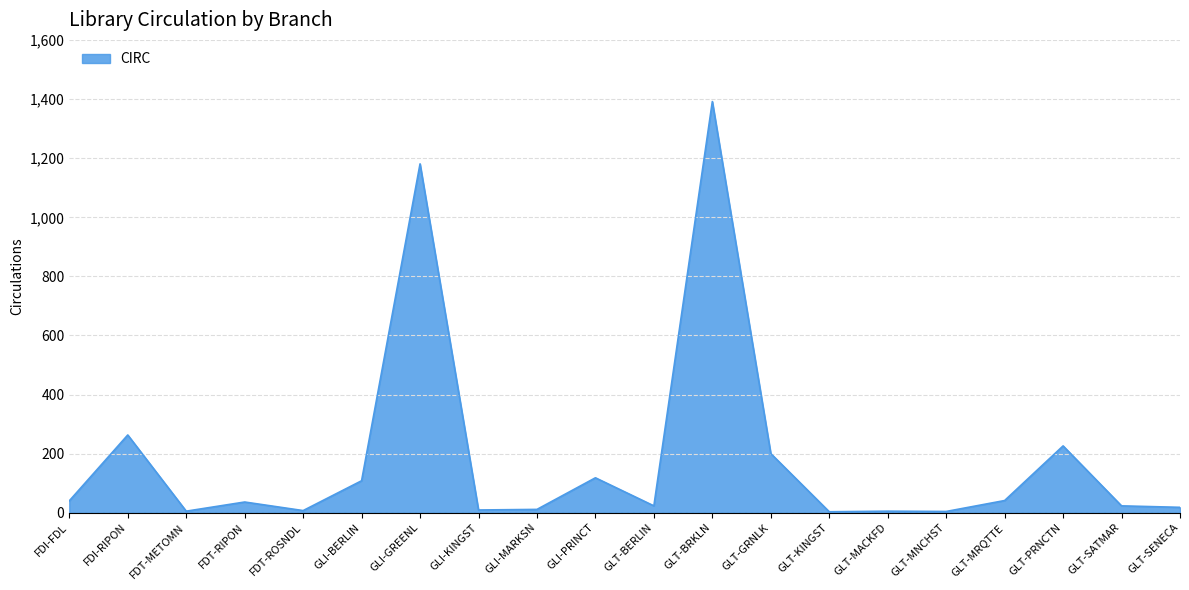

Where is the data nearest to the value 697?

FDI-RIPON